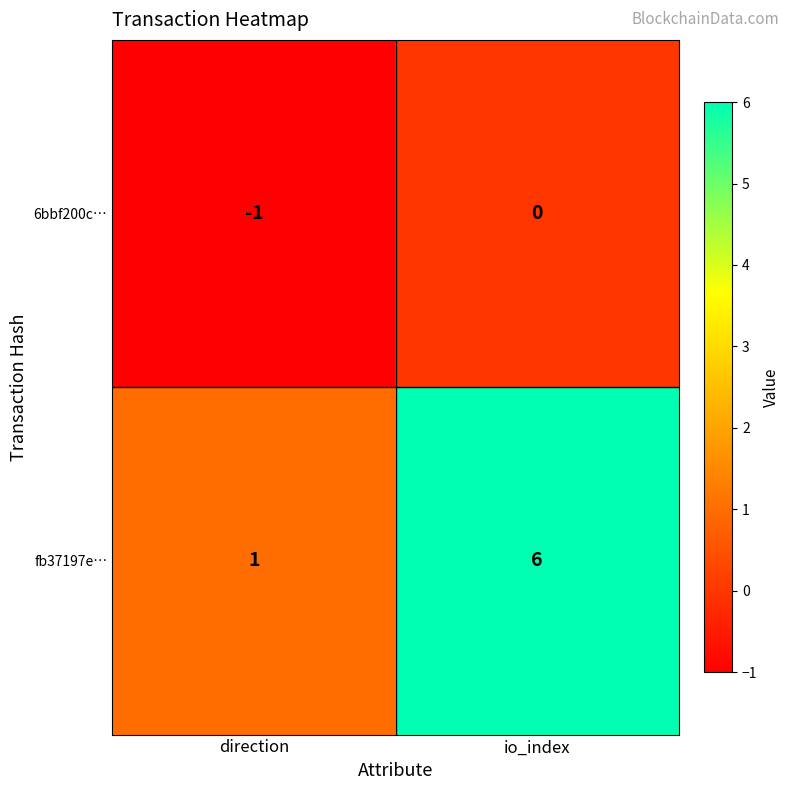

What is the spread (max minus min) of values at io_index?

6